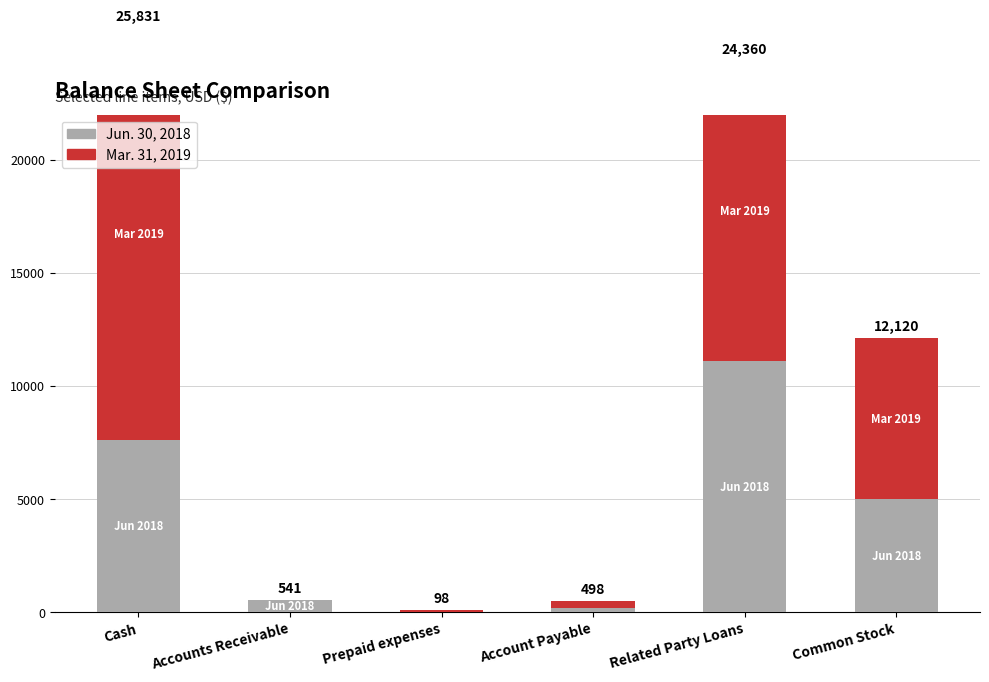

Where is Jun. 30, 2018 nearest to the value 5548?

Common Stock